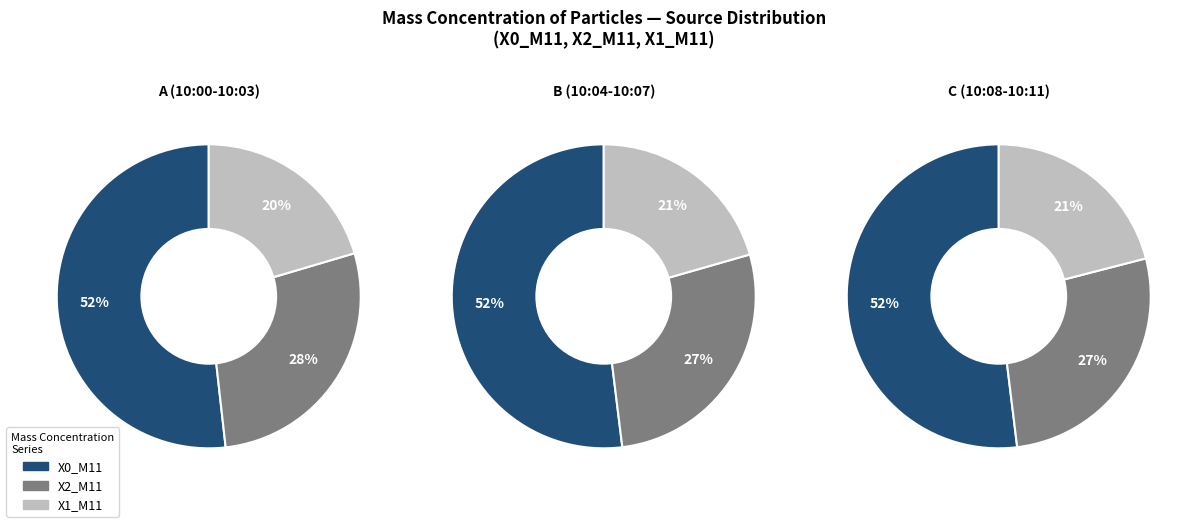

At 10:04, list the series in order from largest to smallest.

X0_M11, X2_M11, X1_M11